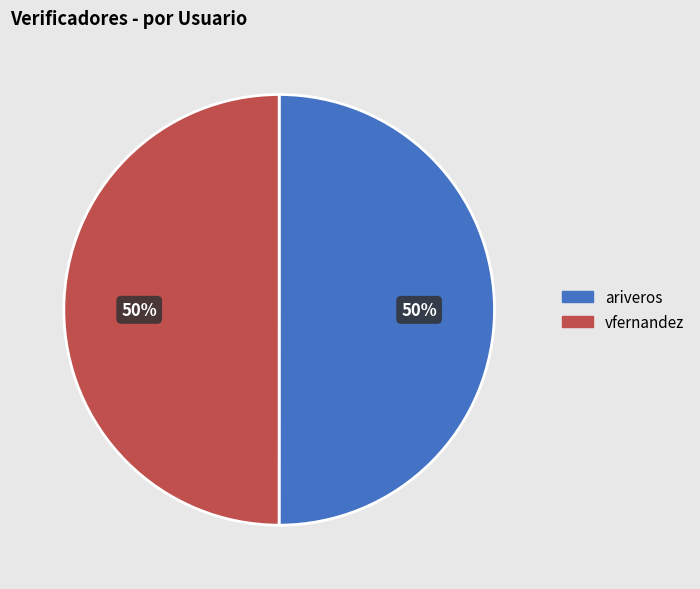

Do vfernandez and ariveros together represent more than half of the pie?

Yes